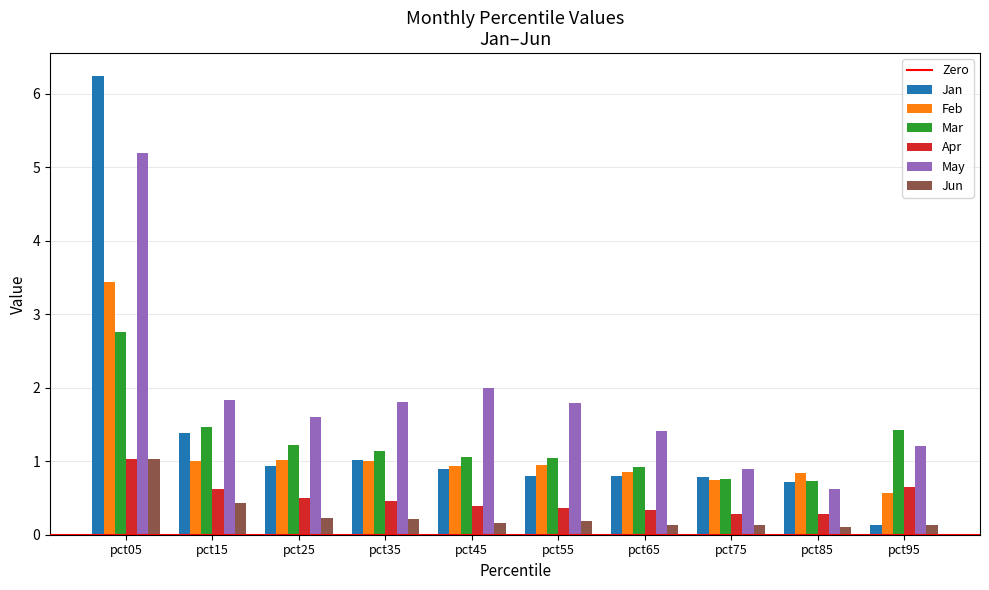

How many bars are there in each group?

6